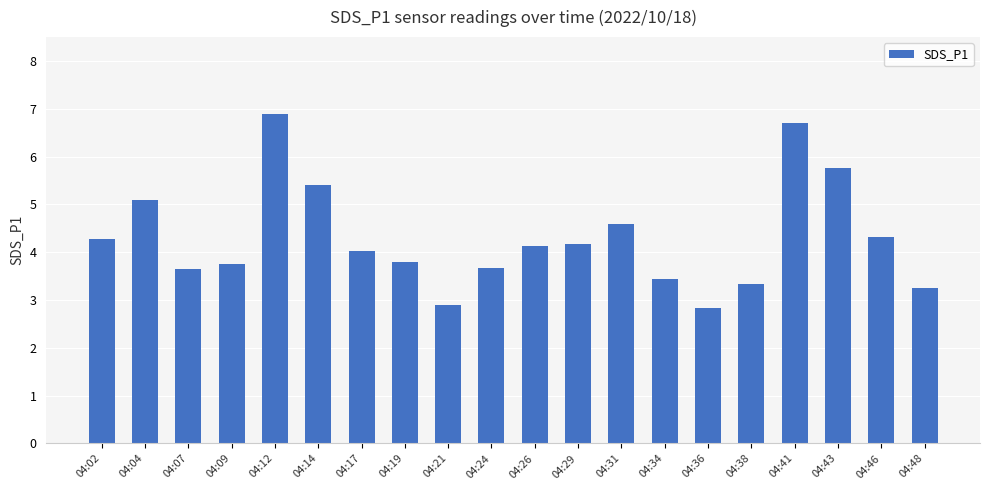

Does the chart contain stacked bars?

No